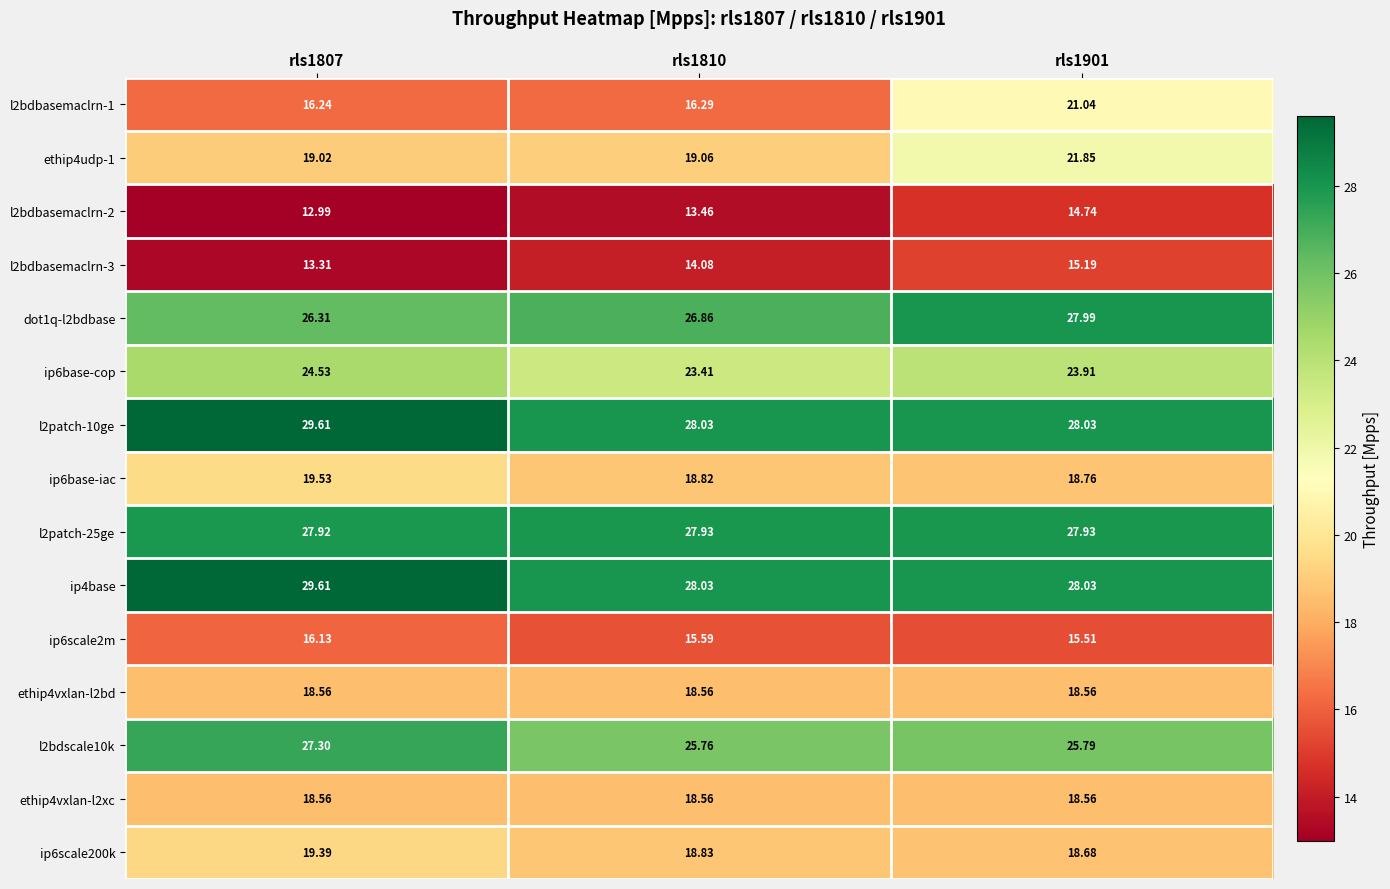

How many categories are shown in the chart?

3